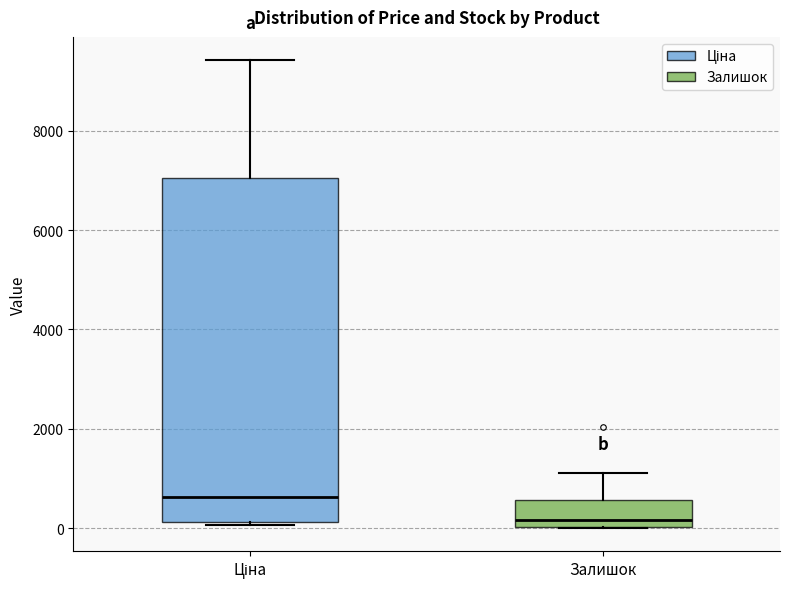

Where does the upper whisker of the box for Ціна end on the y-axis? The values are not printed on the chart, so give them approximately, as read against the axis.

9400